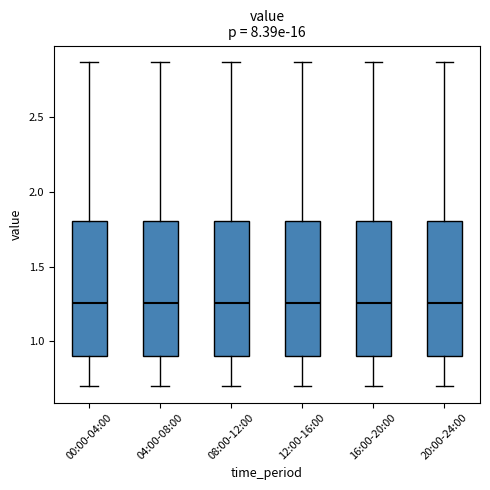

Reading left to right, transcribe this box plot: for each box, give where its median line is, the range the box spans, and where its two whiskers end, as read against the y-axis. The values are not printed on the chart, so give them approximately, as read against the axis.

00:00-04:00: median 1.25, box 0.90 to 1.80, whiskers 0.70 to 2.85
04:00-08:00: median 1.25, box 0.90 to 1.80, whiskers 0.70 to 2.85
08:00-12:00: median 1.25, box 0.90 to 1.80, whiskers 0.70 to 2.85
12:00-16:00: median 1.25, box 0.90 to 1.80, whiskers 0.70 to 2.85
16:00-20:00: median 1.25, box 0.90 to 1.80, whiskers 0.70 to 2.85
20:00-24:00: median 1.25, box 0.90 to 1.80, whiskers 0.70 to 2.85